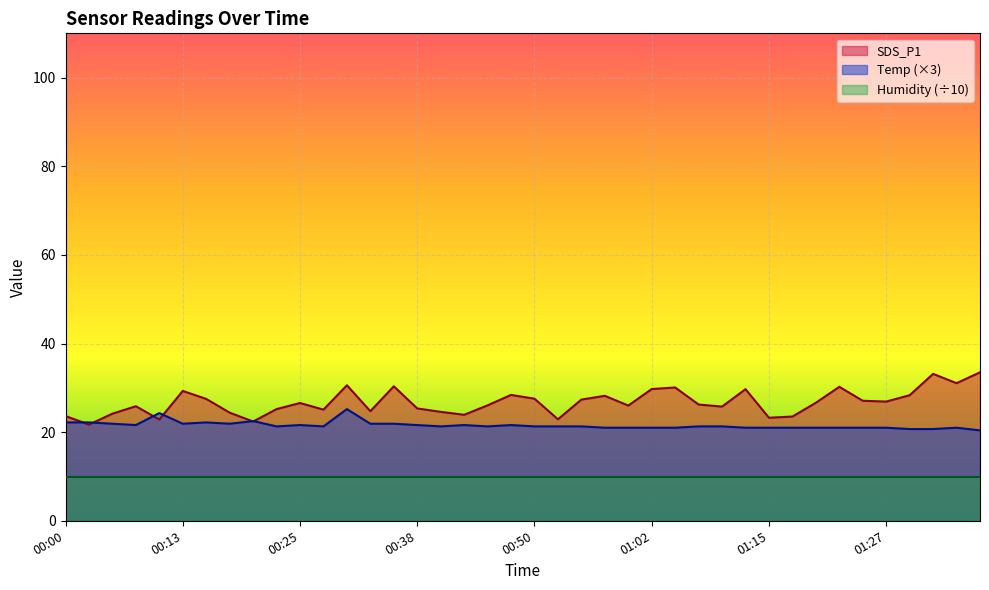

At which category does SDS_P1 reach its first local peak?

00:08